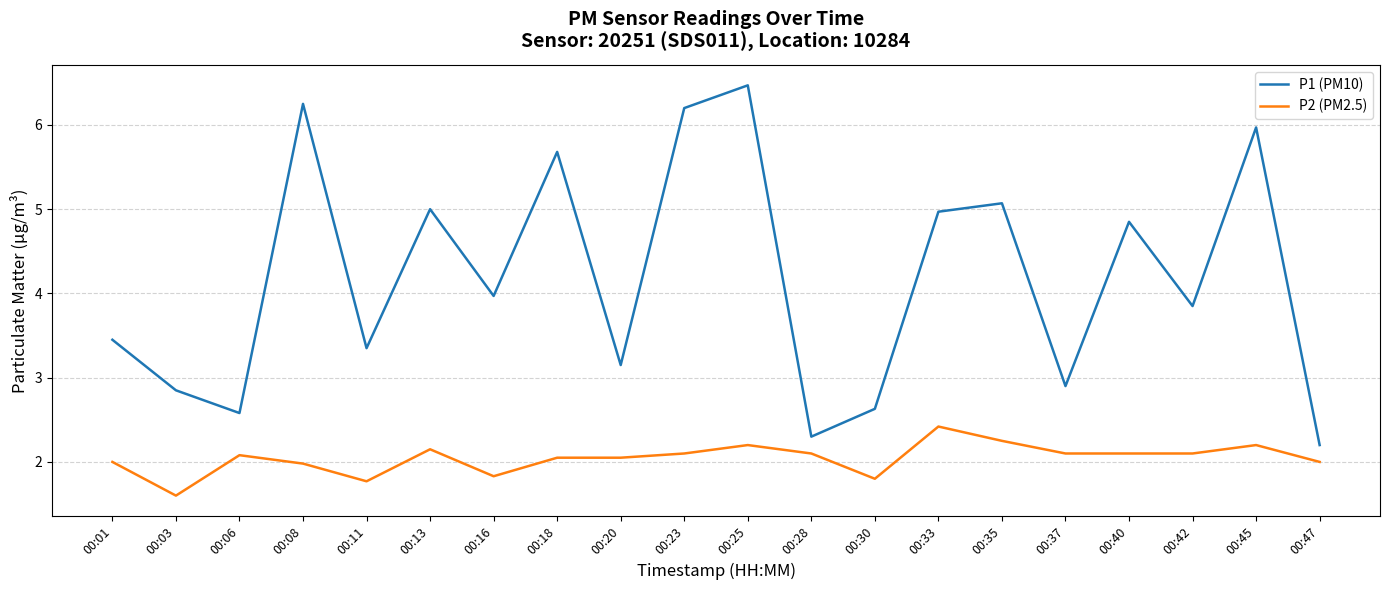

At which category is the sum across all series the highest?

00:25